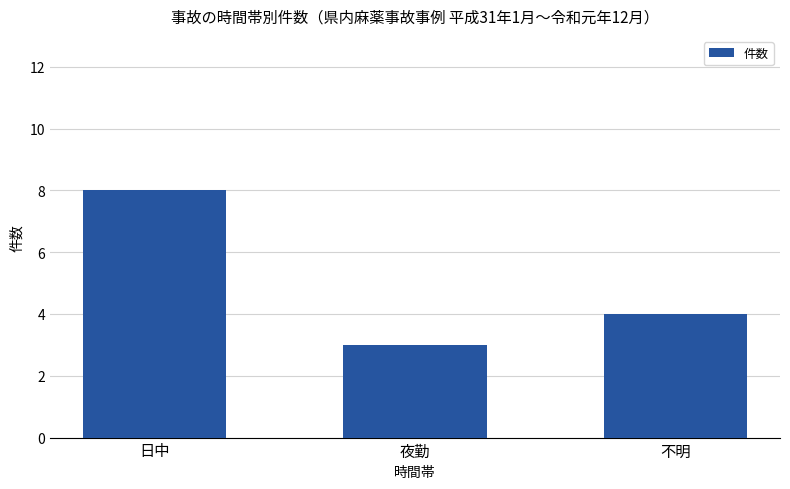

At which label is the value closest to 5?

不明